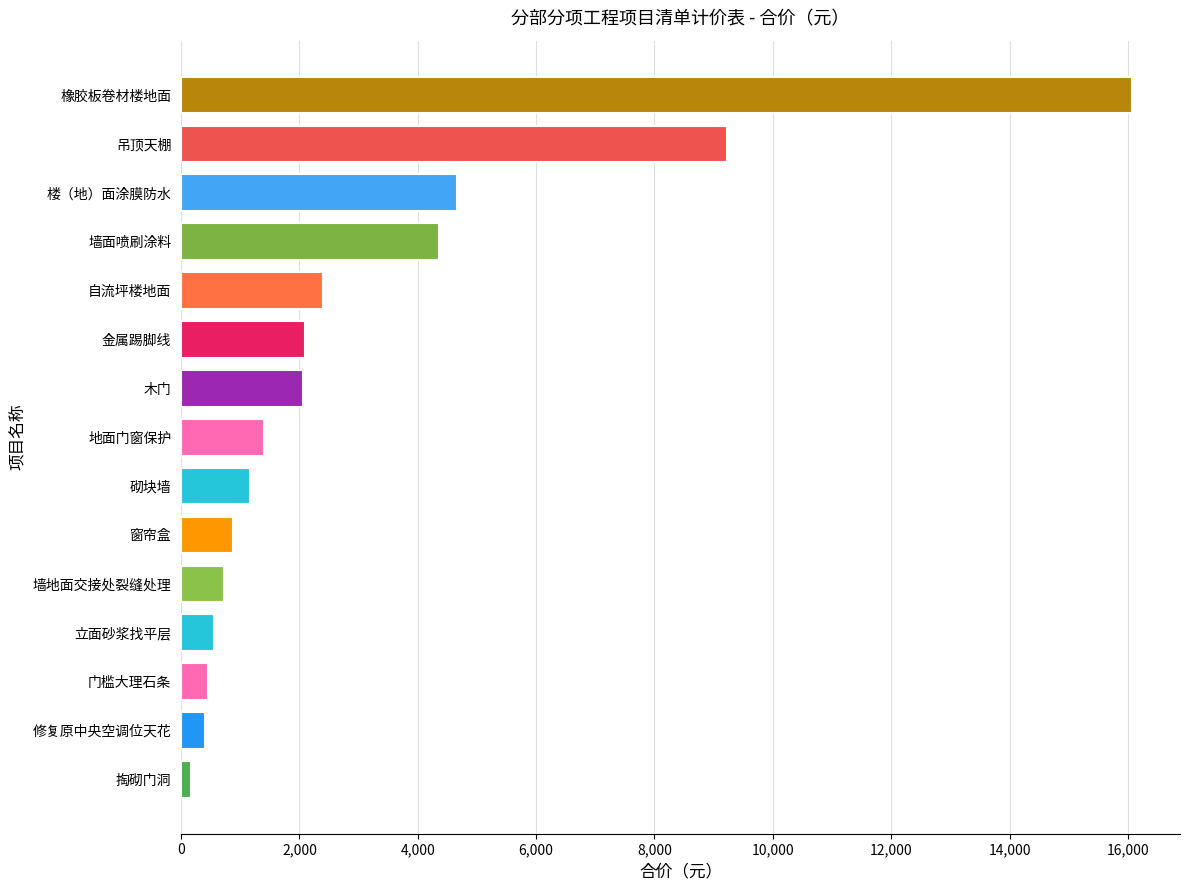

Where is the data nearest to the value 8125?

吊顶天棚